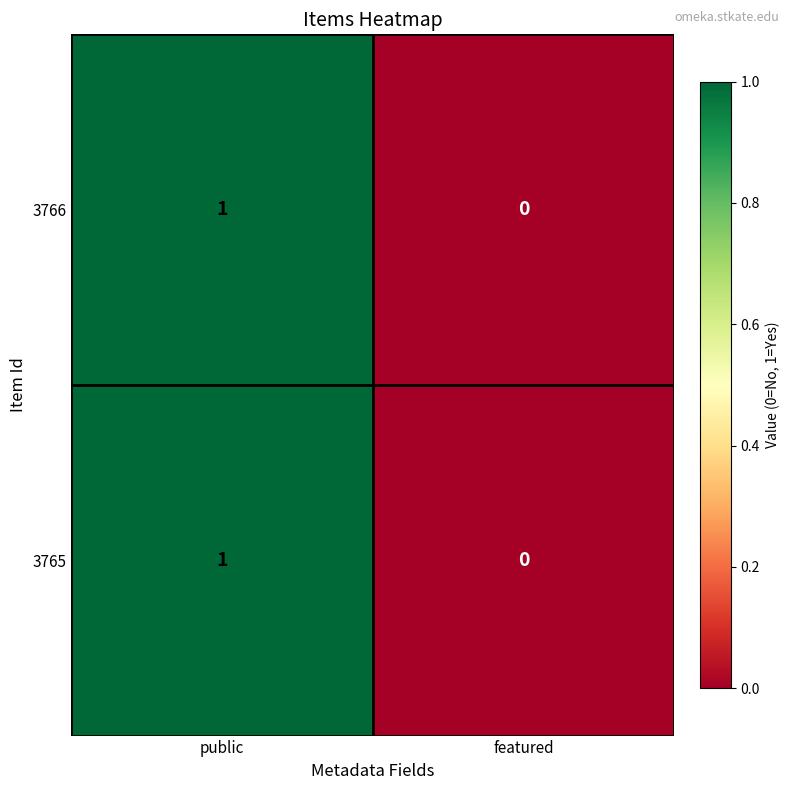

At which category is the sum across all series the highest?

public